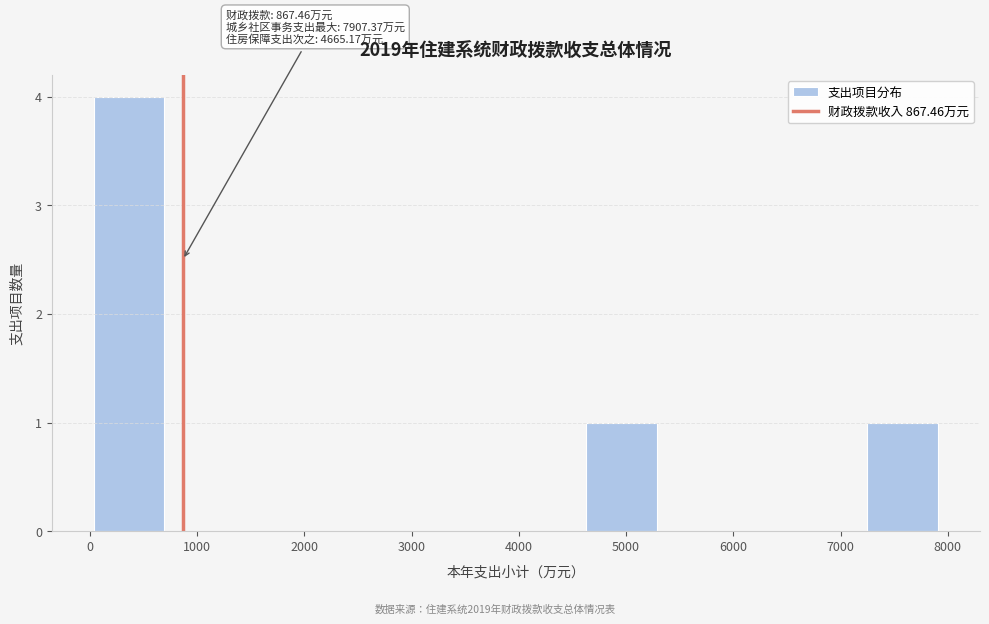

Over which range of the x-axis is the bar tallest?

0 to 700